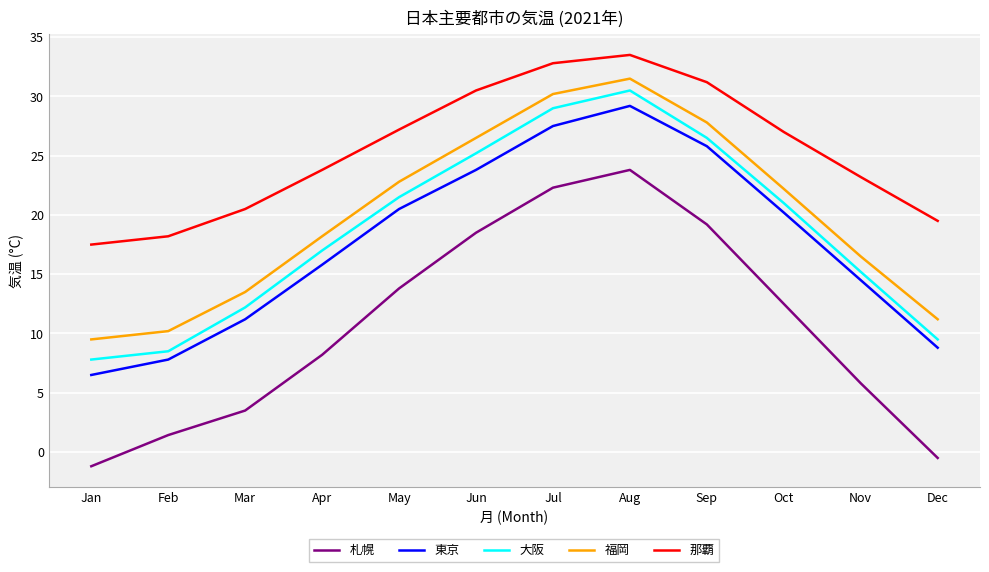

The value of 札幌 at Sep is 19.2. True or false?

True